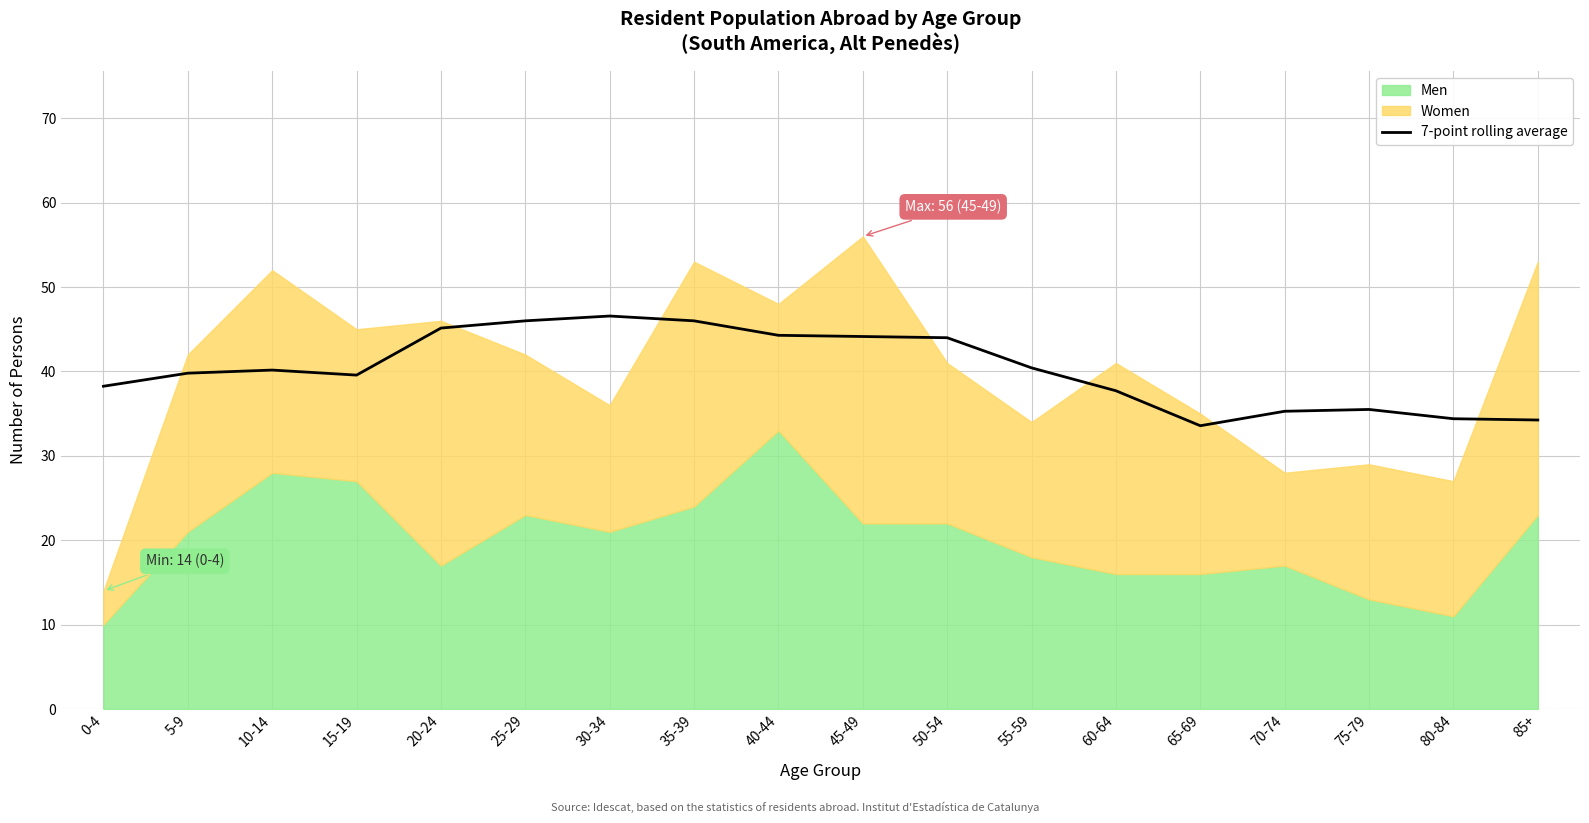

At which label does the data first exceed 40?

10-14